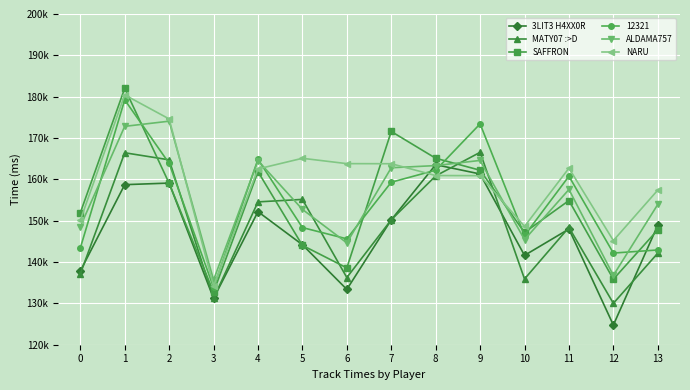

What is the sum of the SAFFRON values at 4 and 8?

326972